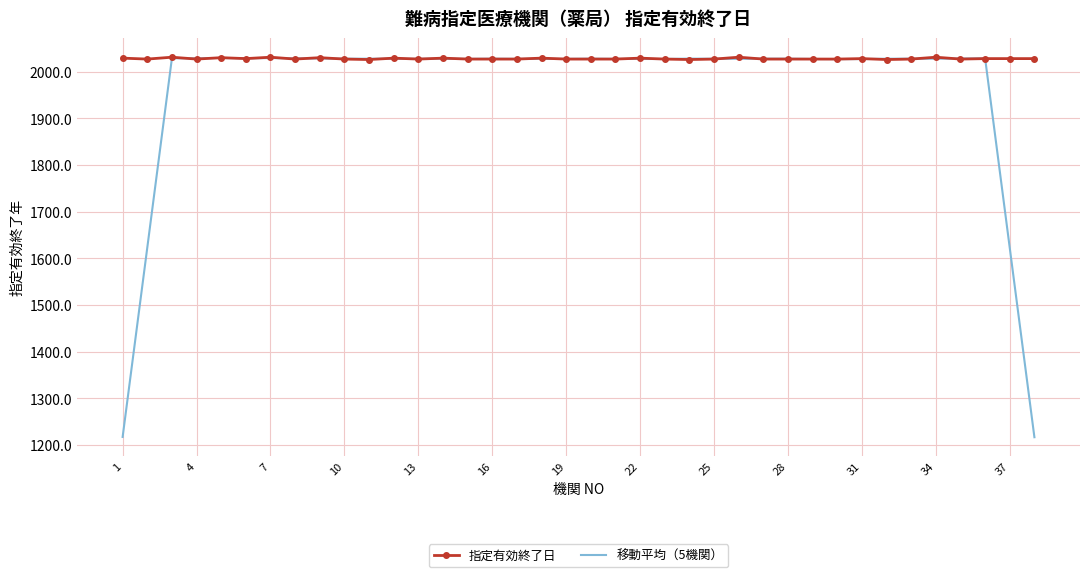

What is the minimum value shown in the chart?

1216.8